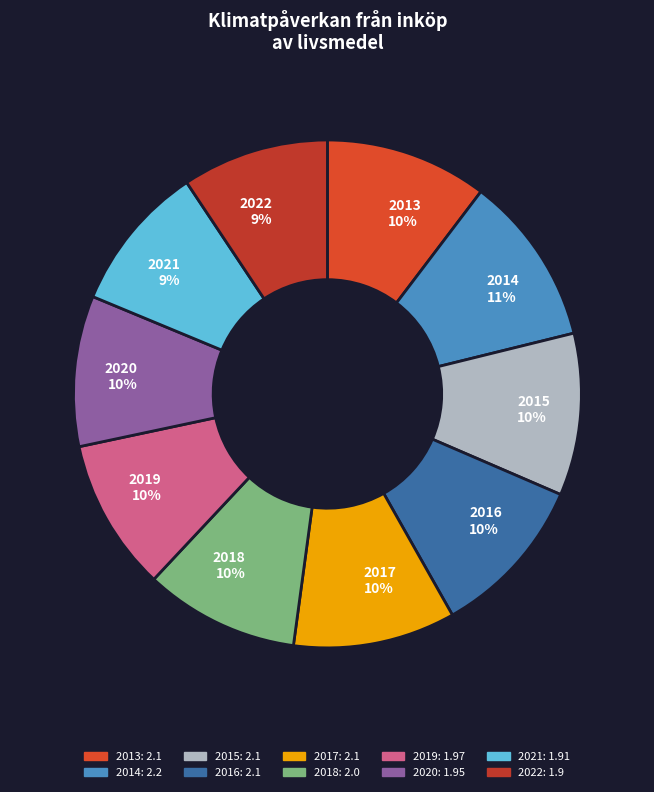

To the nearest percent, what is the average slice percentage?

10%